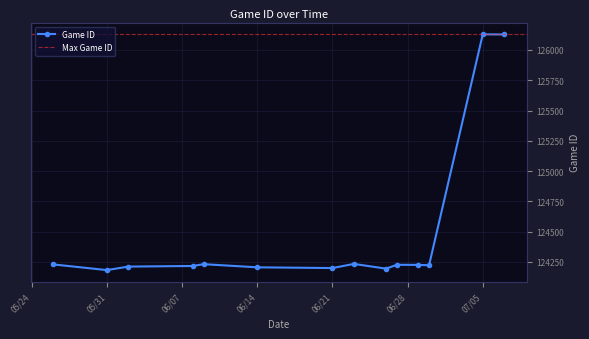

True or false: Game ID has more than 0 interior local peaks.

True